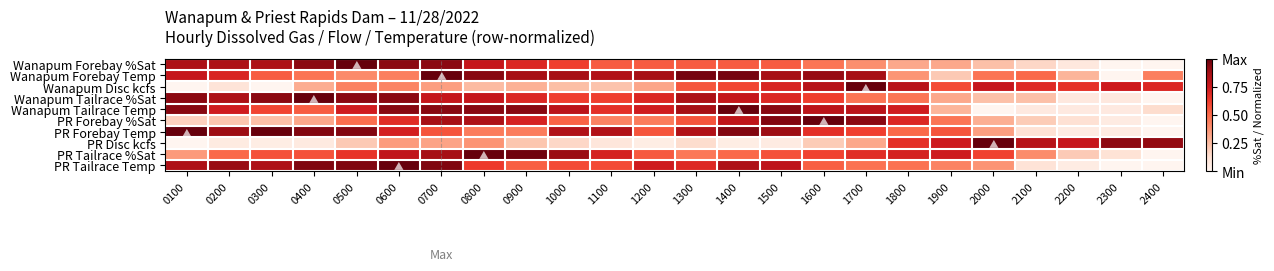

Reading left to right, extract all data points from this chart.

Wanapum Forebay %Sat: 0100=0.8	0200=0.8	0300=0.8	0400=0.9	0500=1.0	0600=0.9	0700=0.9	0800=0.8	0900=0.7	1000=0.6	1100=0.5	1200=0.5	1300=0.5	1400=0.5	1500=0.5	1600=0.5	1700=0.4	1800=0.3	1900=0.3	2000=0.2	2100=0.2	2200=0.1	2300=0.0	2400=0.0
Wanapum Forebay Temp: 0100=0.8	0200=0.7	0300=0.5	0400=0.5	0500=0.4	0600=0.4	0700=1.0	0800=0.9	0900=0.9	1000=0.9	1100=0.8	1200=0.9	1300=1.0	1400=1.0	1500=0.9	1600=0.9	1700=0.9	1800=0.4	1900=0.2	2000=0.5	2100=0.5	2200=0.3	2300=0.0	2400=0.4
Wanapum Disc kcfs: 0100=0.0	0200=0.1	0300=0.0	0400=0.3	0500=0.4	0600=0.4	0700=0.3	0800=0.2	0900=0.3	1000=0.2	1100=0.2	1200=0.3	1300=0.6	1400=0.6	1500=0.7	1600=0.8	1700=1.0	1800=0.8	1900=0.6	2000=0.8	2100=0.7	2200=0.7	2300=0.7	2400=0.7
Wanapum Tailrace %Sat: 0100=0.9	0200=0.8	0300=0.9	0400=1.0	0500=0.9	0600=0.9	0700=0.8	0800=0.8	0900=0.7	1000=0.6	1100=0.6	1200=0.7	1300=0.8	1400=0.8	1500=0.7	1600=0.6	1700=0.5	1800=0.5	1900=0.3	2000=0.2	2100=0.2	2200=0.1	2300=0.1	2400=0.0
Wanapum Tailrace Temp: 0100=0.9	0200=0.7	0300=0.6	0400=0.5	0500=0.7	0600=0.9	0700=0.9	0800=0.9	0900=0.9	1000=0.8	1100=0.7	1200=0.7	1300=0.9	1400=1.0	1500=0.9	1600=0.8	1700=0.8	1800=0.7	1900=0.3	2000=0.0	2100=0.1	2200=0.1	2300=0.1	2400=0.1
PR Forebay %Sat: 0100=0.2	0200=0.2	0300=0.2	0400=0.3	0500=0.5	0600=0.7	0700=0.9	0800=0.8	0900=0.7	1000=0.5	1100=0.4	1200=0.4	1300=0.6	1400=0.8	1500=0.9	1600=1.0	1700=0.9	1800=0.7	1900=0.5	2000=0.3	2100=0.2	2200=0.1	2300=0.1	2400=0.0
PR Forebay Temp: 0100=1.0	0200=0.9	0300=1.0	0400=0.9	0500=0.9	0600=0.7	0700=0.6	0800=0.4	0900=0.4	1000=0.8	1100=0.8	1200=0.6	1300=0.8	1400=0.9	1500=0.9	1600=0.7	1700=0.6	1800=0.5	1900=0.6	2000=0.3	2100=0.1	2200=0.1	2300=0.1	2400=0.0
PR Disc kcfs: 0100=0.0	0200=0.1	0300=0.0	0400=0.1	0500=0.2	0600=0.3	0700=0.3	0800=0.4	0900=0.2	1000=0.2	1100=0.1	1200=0.0	1300=0.1	1400=0.1	1500=0.1	1600=0.2	1700=0.3	1800=0.7	1900=0.7	2000=1.0	2100=0.8	2200=0.8	2300=0.9	2400=0.9
PR Tailrace %Sat: 0100=0.3	0200=0.5	0300=0.6	0400=0.6	0500=0.7	0600=0.8	0700=0.9	0800=1.0	0900=1.0	1000=0.9	1100=0.7	1200=0.5	1300=0.5	1400=0.5	1500=0.6	1600=0.6	1700=0.7	1800=0.7	1900=0.7	2000=0.6	2100=0.4	2200=0.2	2300=0.1	2400=0.0
PR Tailrace Temp: 0100=0.8	0200=0.9	0300=0.8	0400=0.9	0500=0.9	0600=1.0	0700=0.9	0800=0.6	0900=0.5	1000=0.6	1100=0.6	1200=0.7	1300=0.7	1400=0.8	1500=0.8	1600=0.5	1700=0.5	1800=0.5	1900=0.4	2000=0.4	2100=0.1	2200=0.1	2300=0.0	2400=0.0